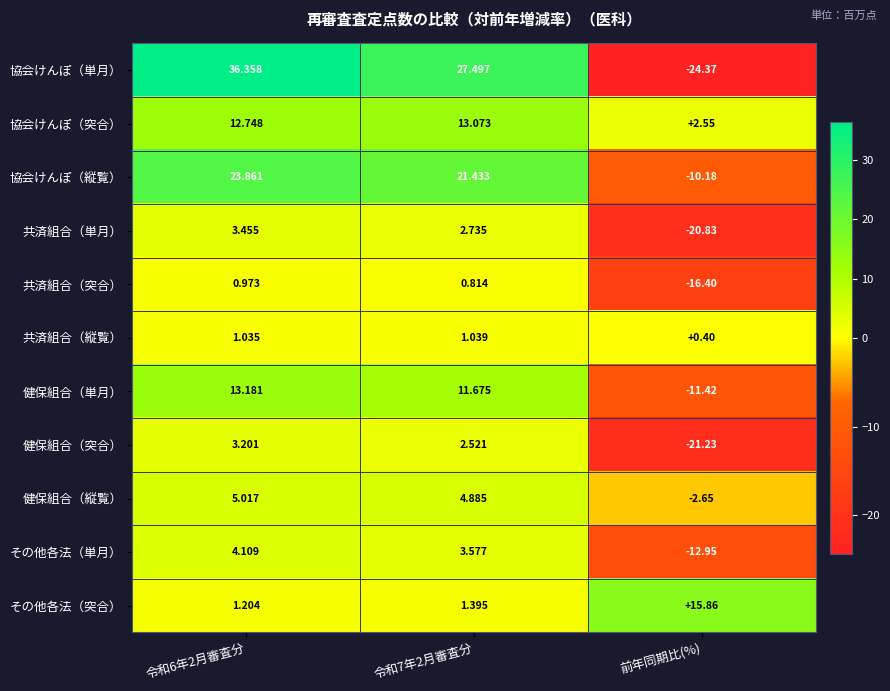

What is the total value across all series at 前年同期比(%)?

-101.2